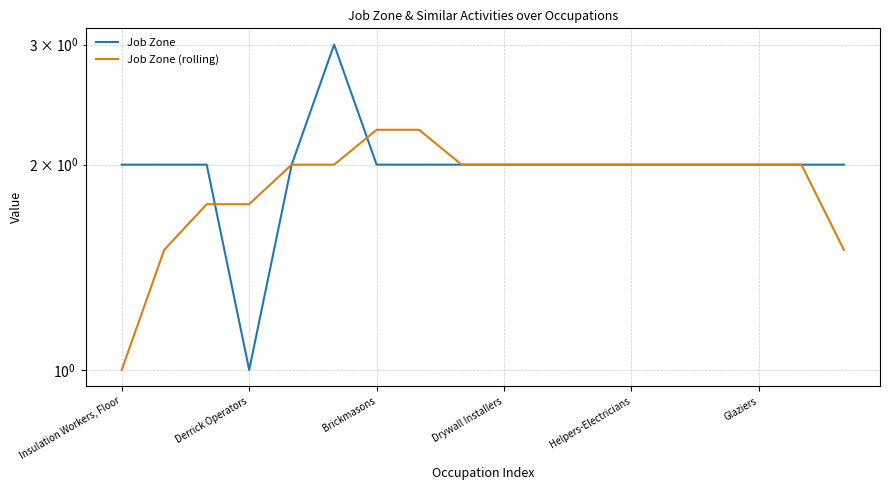

True or false: Job Zone and Job Zone (rolling) intersect in this chart.

True